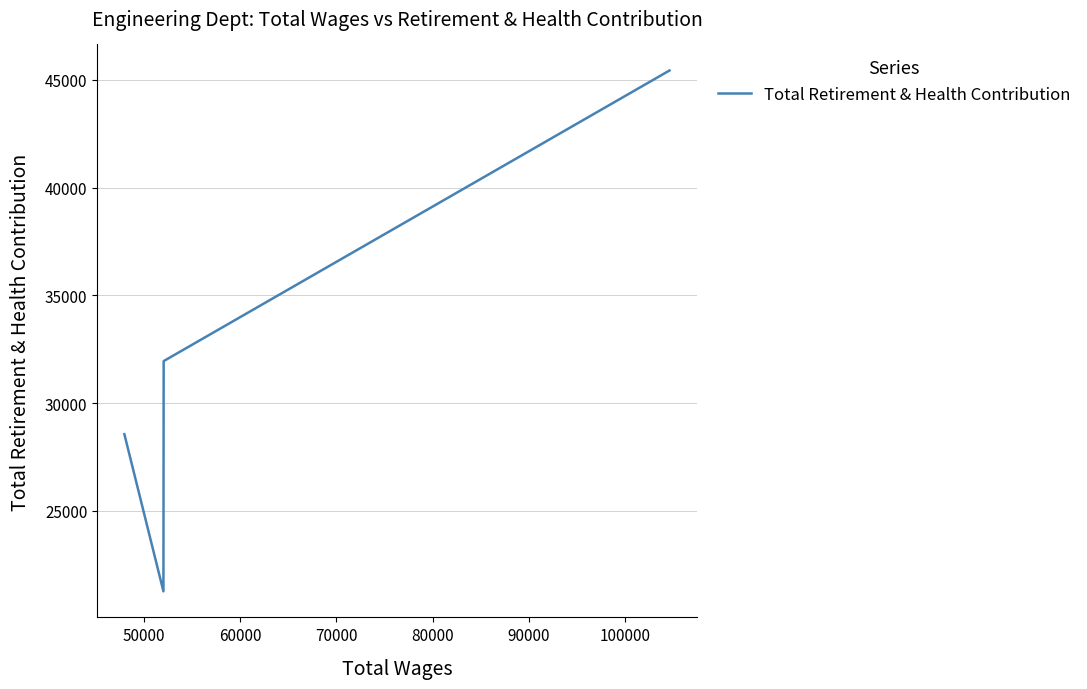

What is the sum of all values?

127204